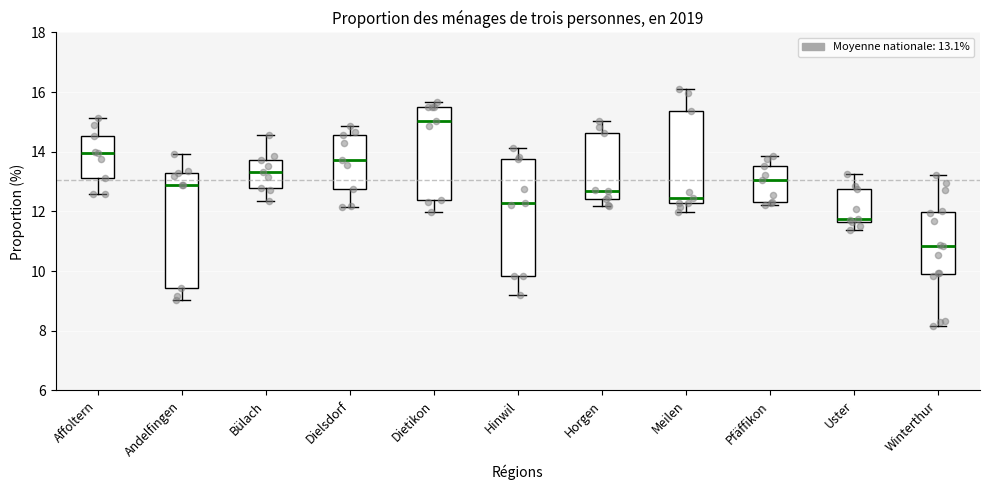

Reading left to right, transcribe this box plot: for each box, give where its median line is, the range the box spans, and where its two whiskers end, as read against the y-axis. The values are not printed on the chart, so give them approximately, as read against the axis.

Affoltern: median 14.0, box 13.2 to 14.6, whiskers 12.6 to 15.2
Andelfingen: median 12.8, box 9.4 to 13.2, whiskers 9.0 to 14.0
Bülach: median 13.4, box 12.8 to 13.8, whiskers 12.4 to 14.6
Dielsdorf: median 13.8, box 12.8 to 14.6, whiskers 12.2 to 14.8
Dietikon: median 15.0, box 12.4 to 15.6, whiskers 12.0 to 15.6 (just above the box's upper edge)
Hinwil: median 12.2, box 9.8 to 13.8, whiskers 9.2 to 14.2
Horgen: median 12.8, box 12.4 to 14.6, whiskers 12.2 to 15.0
Meilen: median 12.4, box 12.2 to 15.4, whiskers 12.0 to 16.2
Pfäffikon: median 13.0, box 12.4 to 13.6, whiskers 12.2 to 13.8
Uster: median 11.8, box 11.6 to 12.8, whiskers 11.4 to 13.2
Winterthur: median 10.8, box 9.8 to 12.0, whiskers 8.2 to 13.2